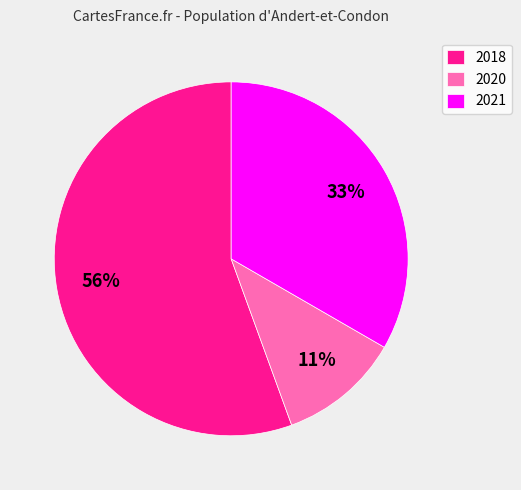

How many segments does this pie chart have?

3